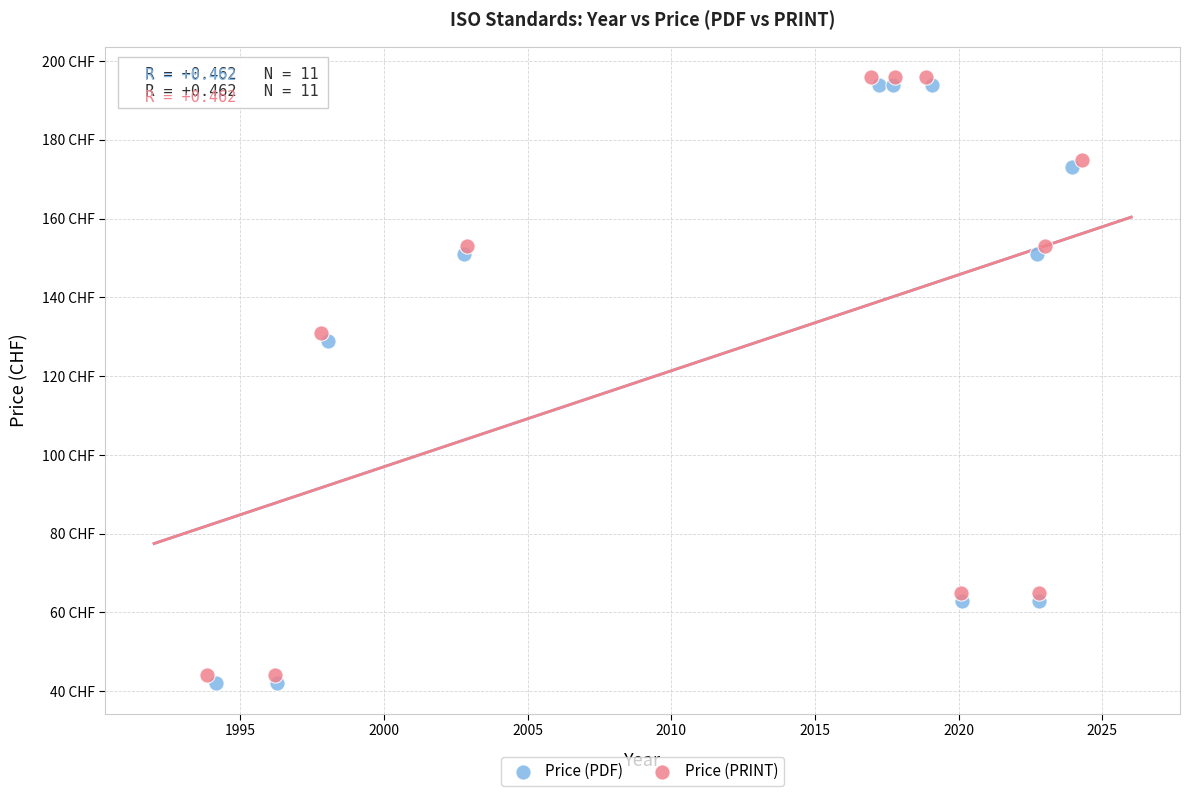

What are all the series names shown in the legend?

Price (PDF), Price (PRINT)